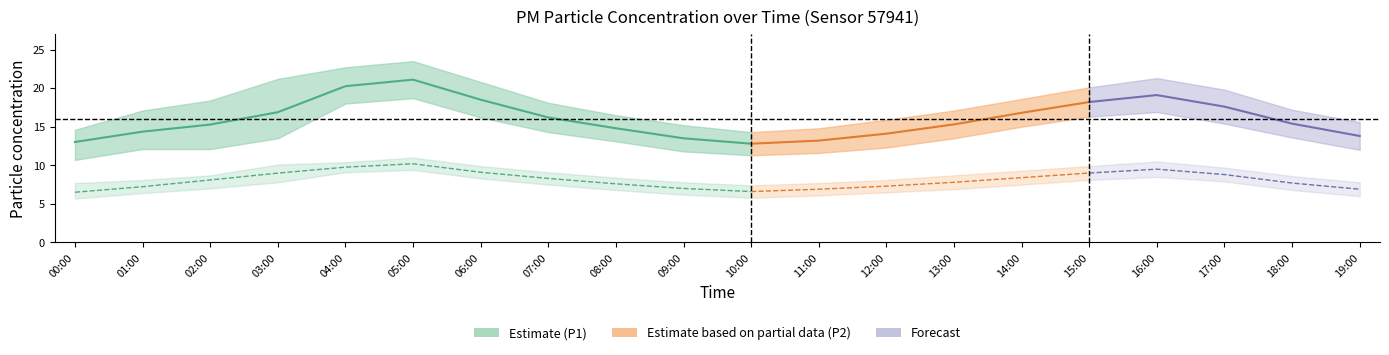

True or false: P1_lower and P2_lower intersect in this chart.

False